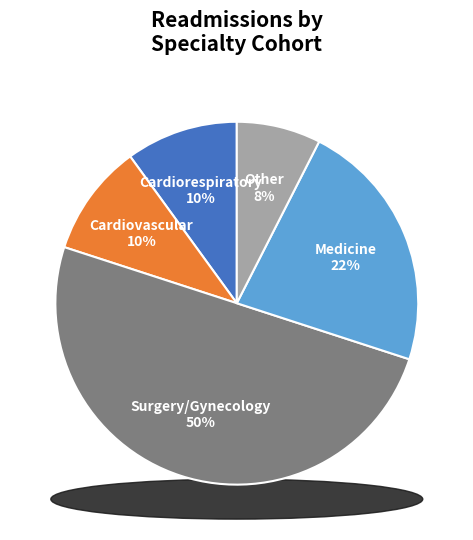

True or false: Surgery/Gynecology accounts for 50% of the total.

True